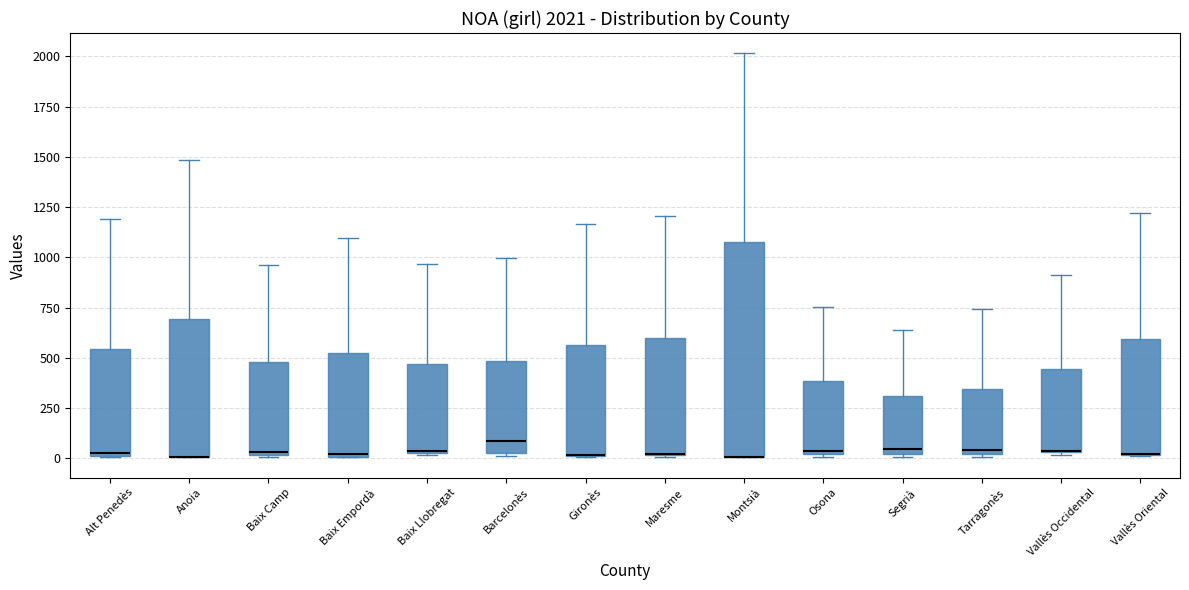

Which box is the tallest, from its lower edge to its upper edge?

Montsià